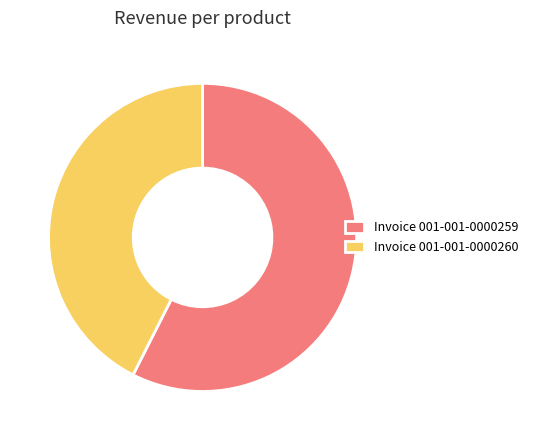

How many segments does this pie chart have?

2